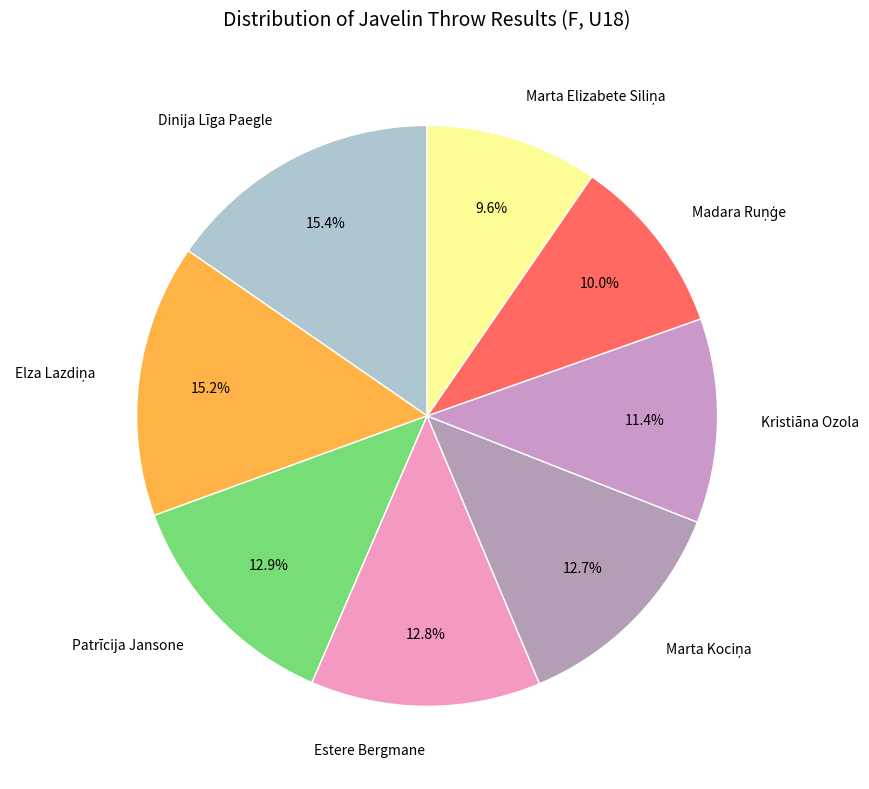

To the nearest percent, what percentage of the pie is Estere Bergmane?

13%